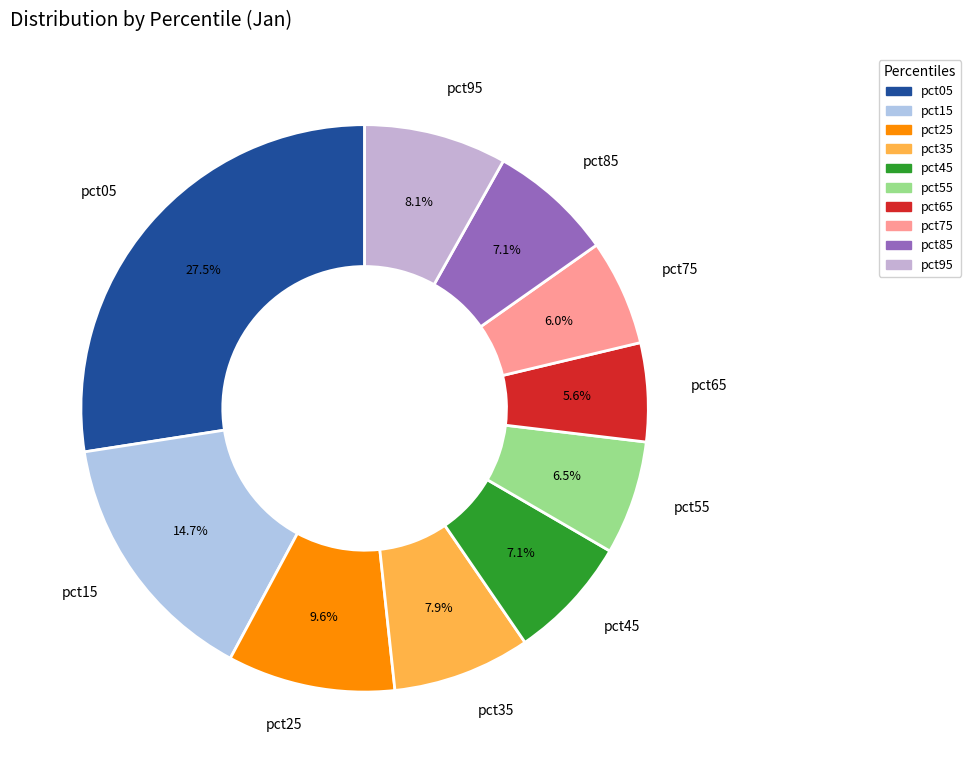

Count the number of slices in the pie.

10